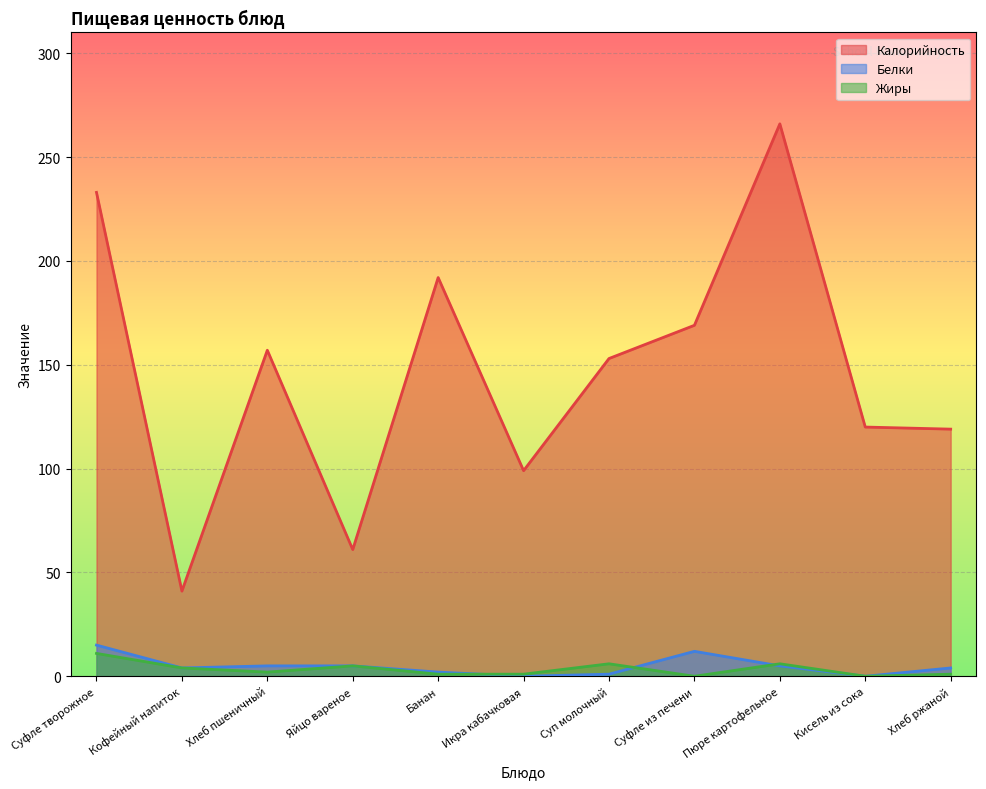

What position from the right is Суфле творожное?

11